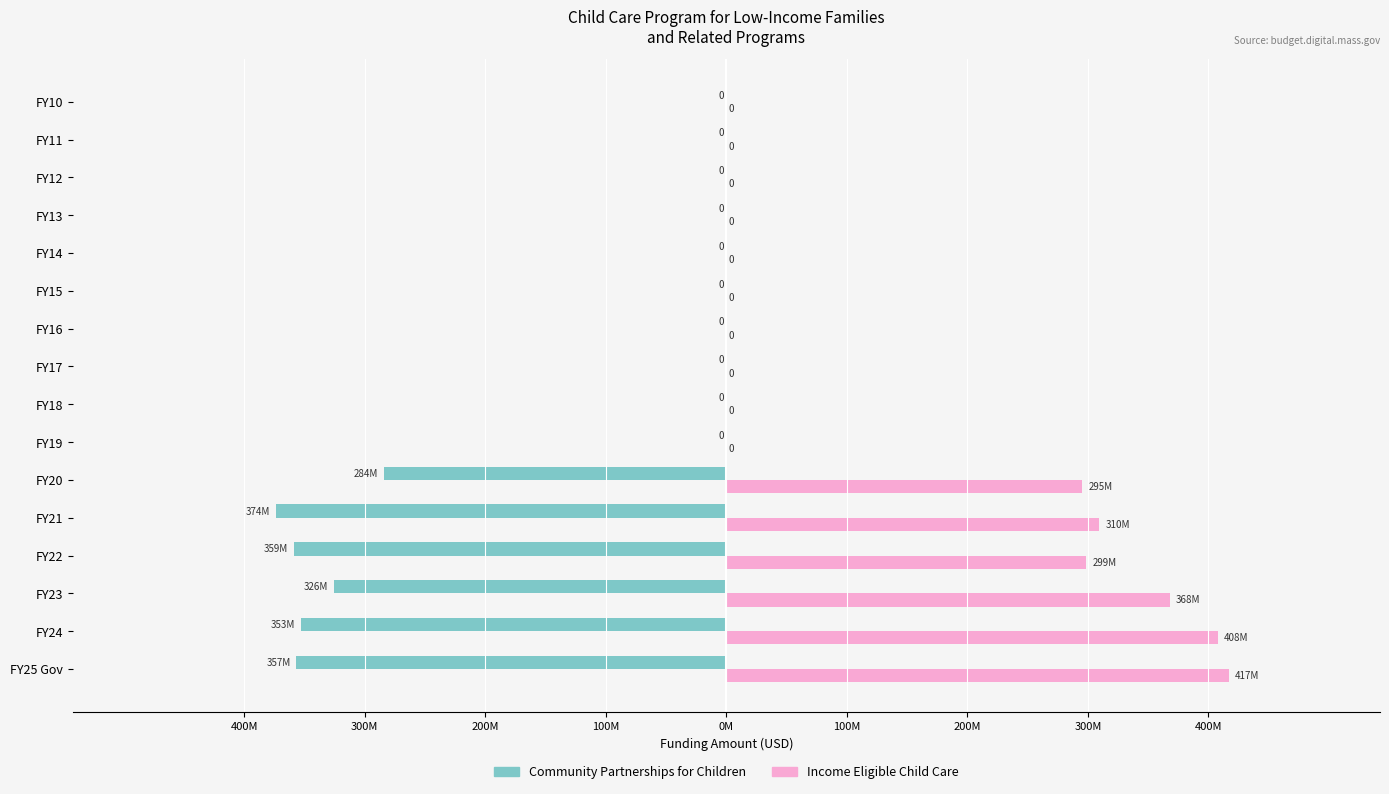

What are all the series names shown in the legend?

Community Partnerships for Children, Income Eligible Child Care